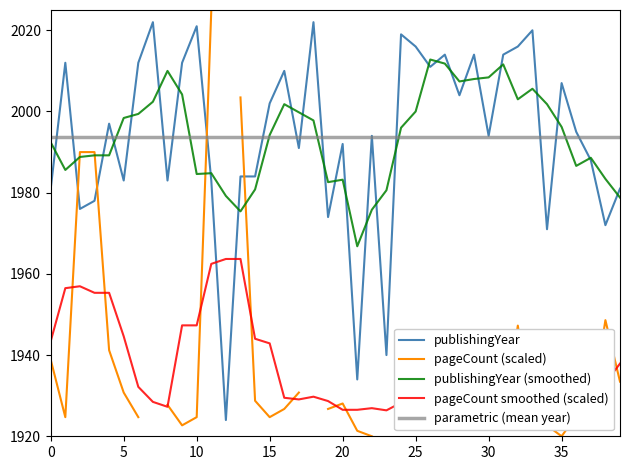

What is the average value?

1994